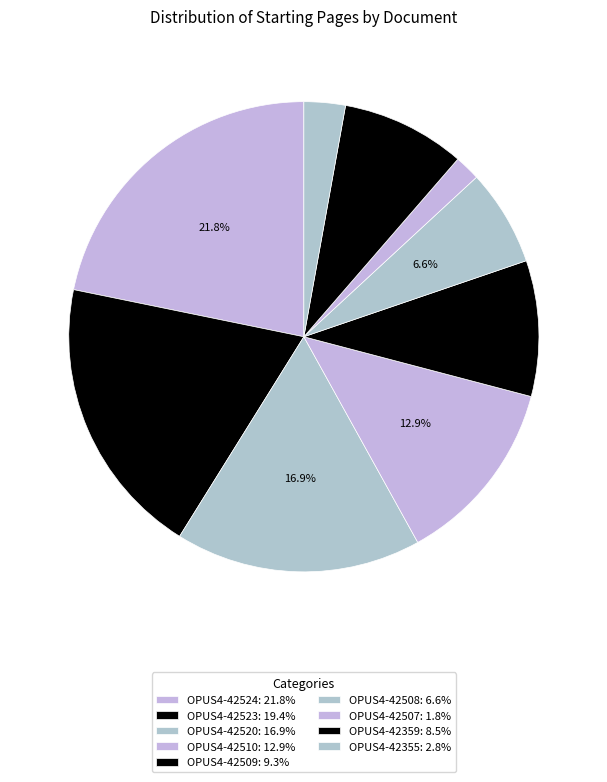

To the nearest percent, what is the difference between the largest and smallest slice percentages?

20%